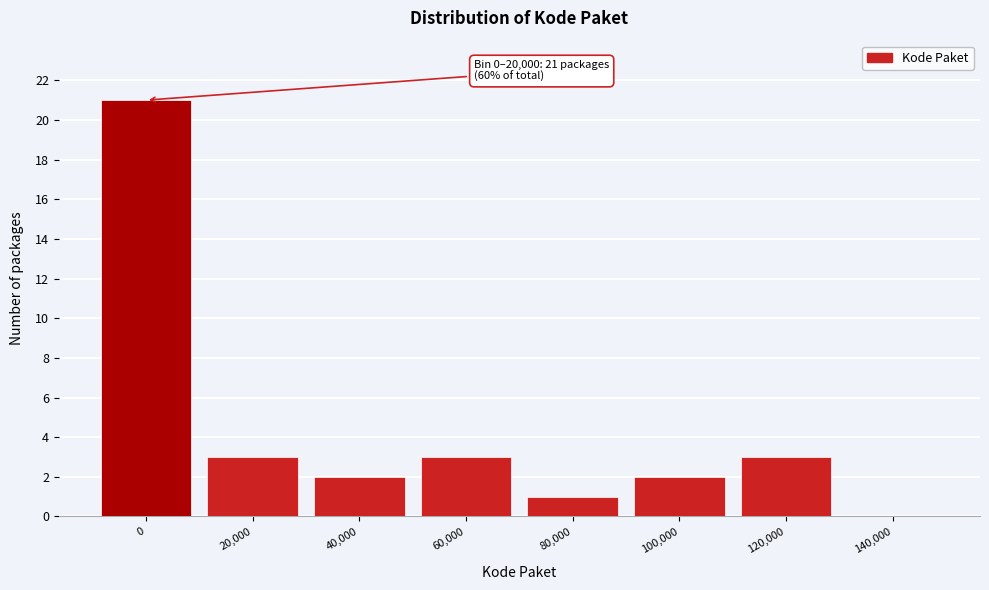

Reading left to right, list all the values displayed in this chart.

0=21	20,000=3	40,000=2	60,000=3	80,000=1	100,000=2	120,000=3	140,000=0